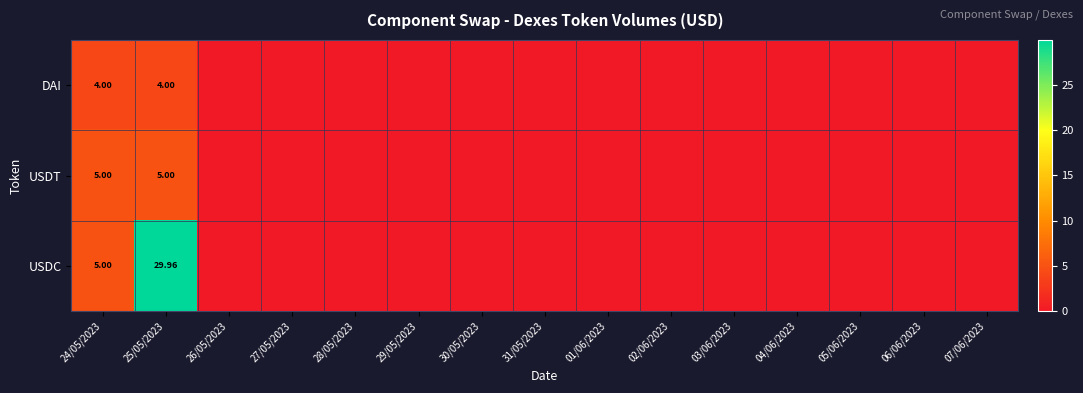

Count the number of categories in the chart.

15